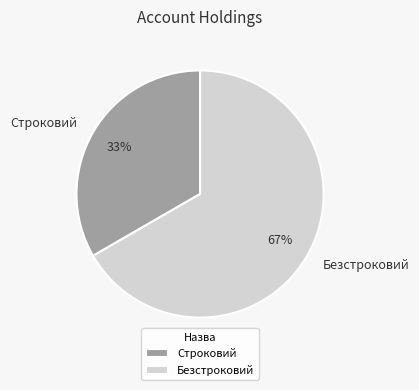

To the nearest percent, what portion does Строковий represent?

33%